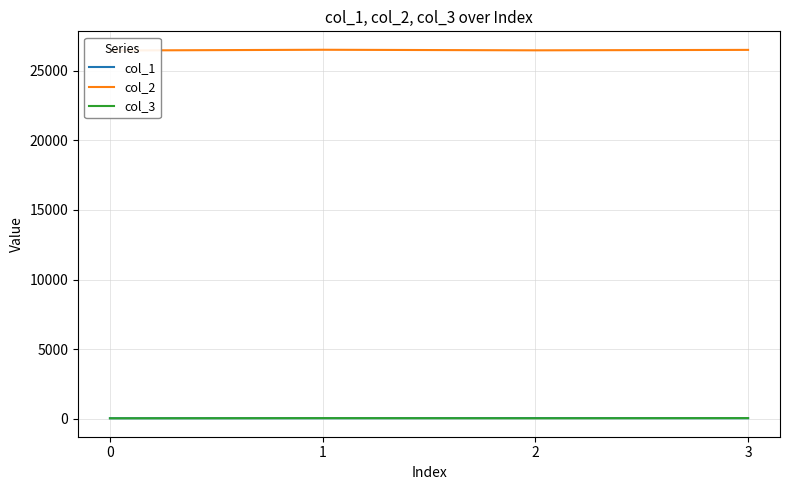

True or false: col_3 has a value of 37.7 at 2.

True